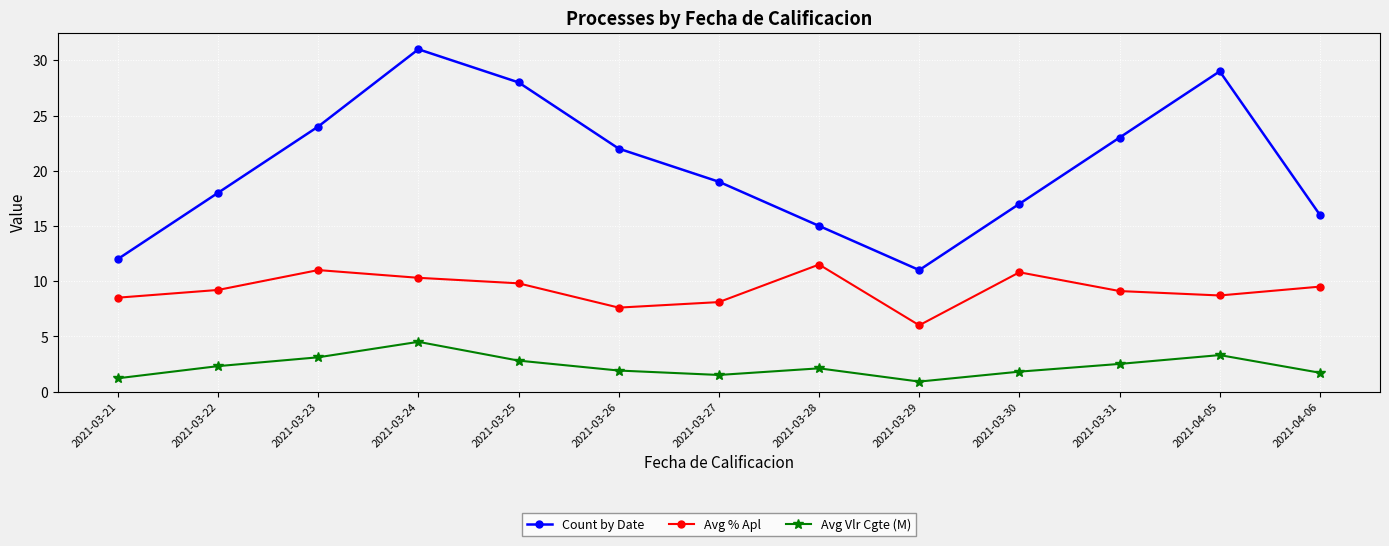

What is the smallest value displayed?

0.9